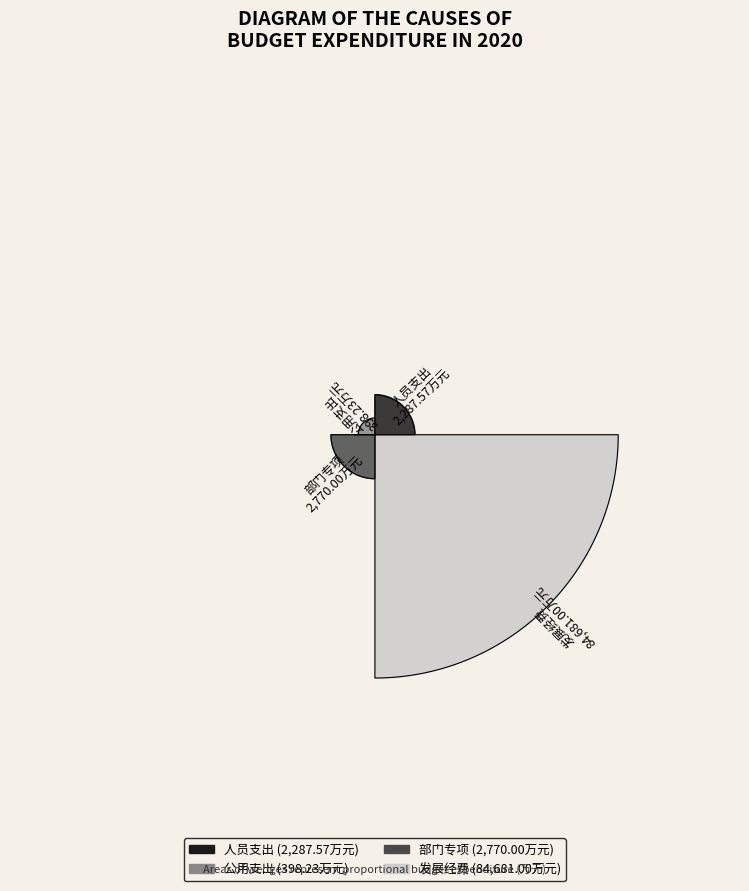

To the nearest percent, what percentage of the pie is 人员支出?

3%